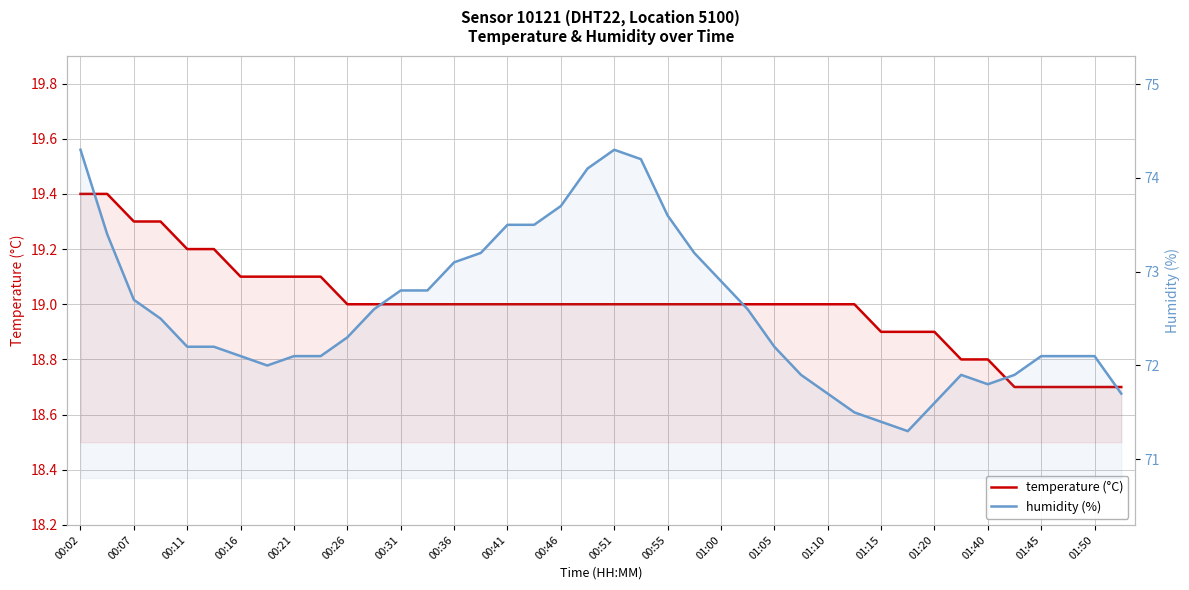

At which category does the chart reach its peak across all series?

00:02